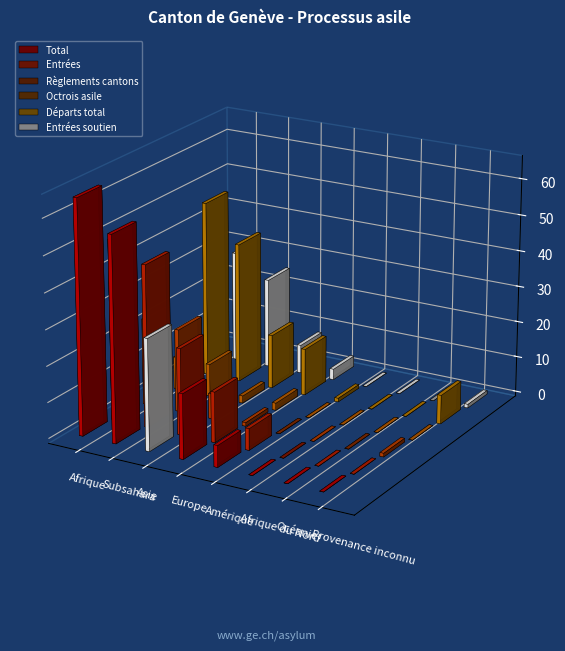

What are all the series names shown in the legend?

Total, Entrées, Règlements cantons, Octrois asile, Départs total, Entrées soutien